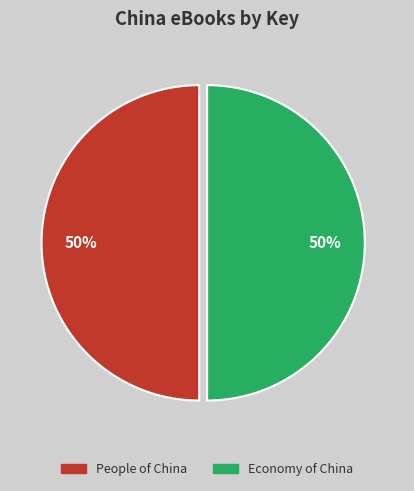

The People of China slice represents 58% of the pie. True or false?

False